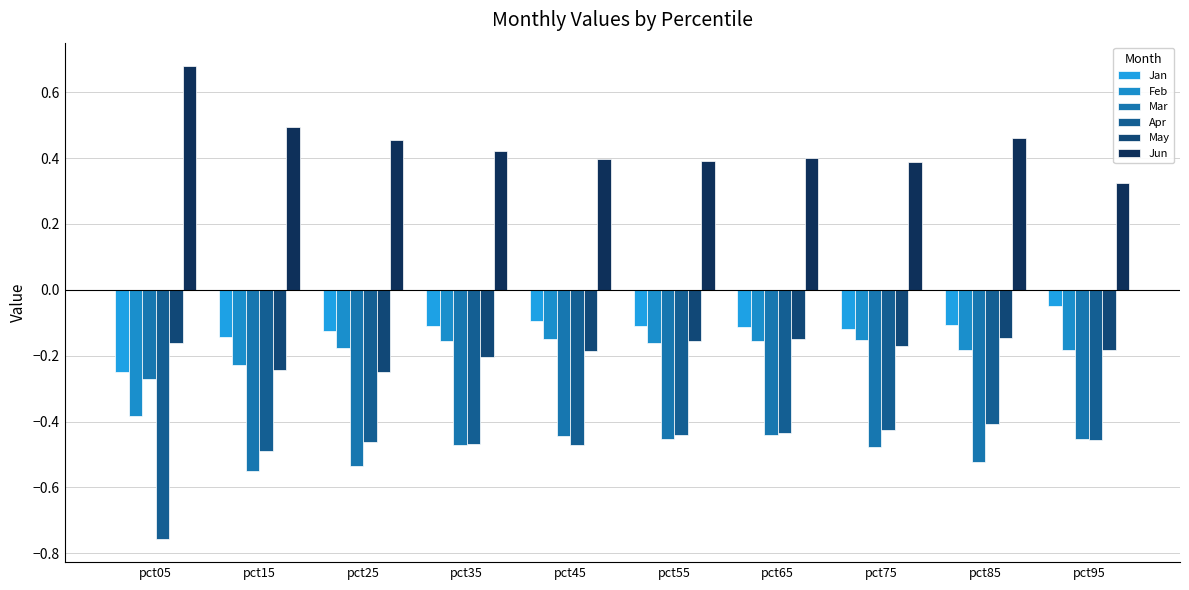

List the series in order of their peak value, highest first.

Jun, Jan, May, Feb, Mar, Apr